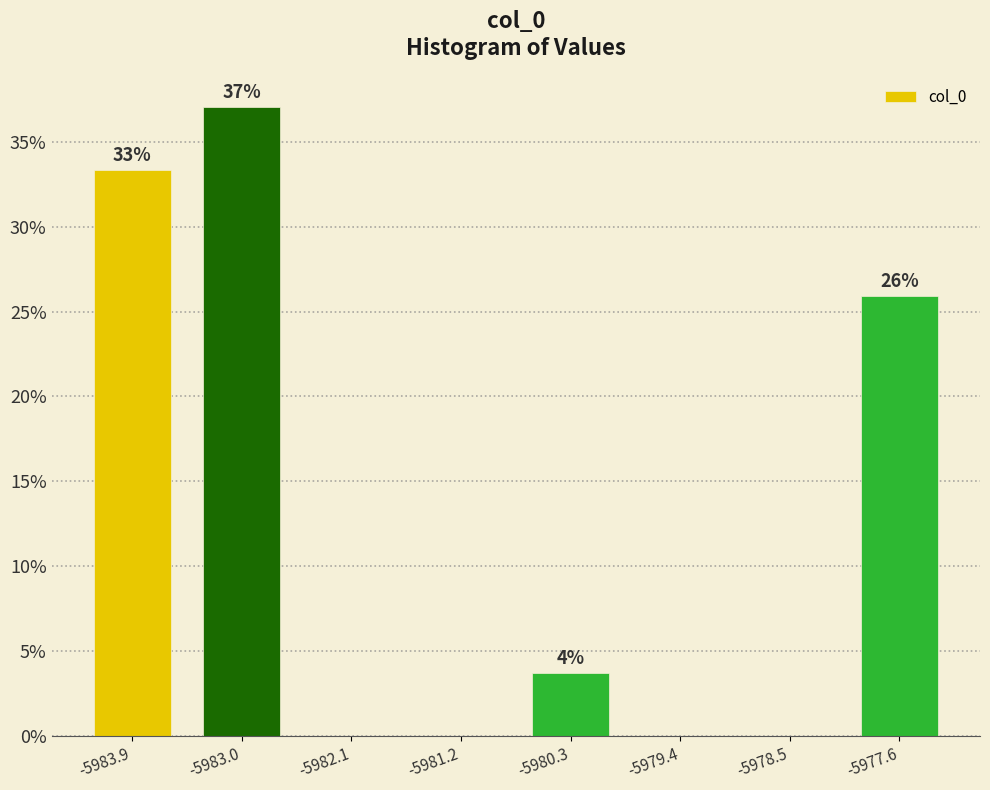

Which range on the x-axis has the tallest bar?

-5983.4 to -5982.5